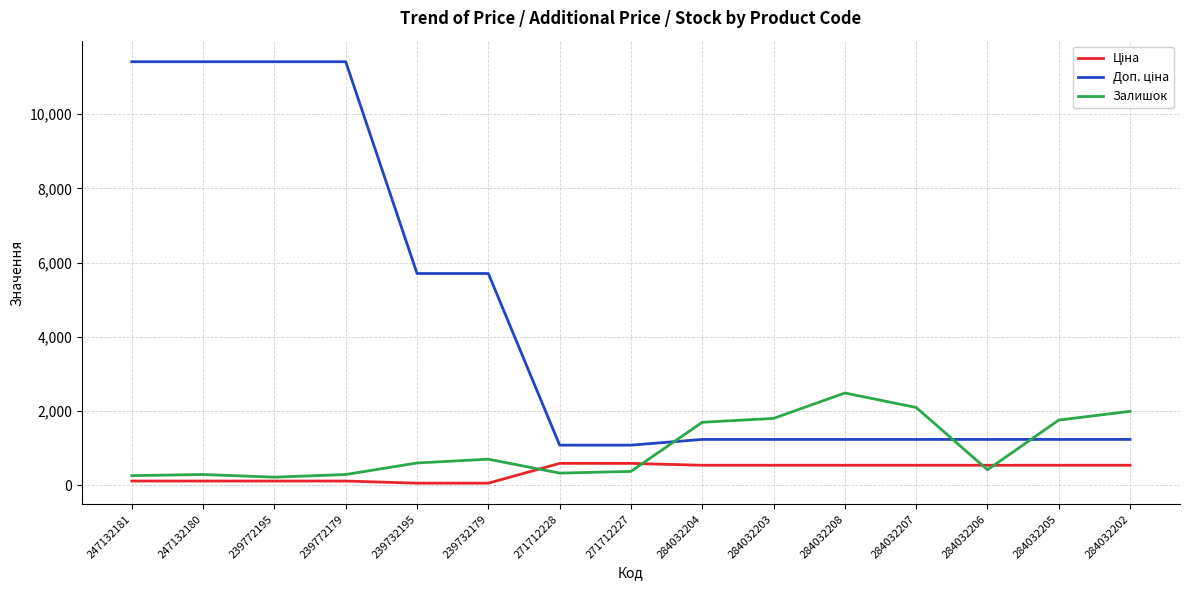

Between 284032203 and 284032206, which series saw the biggest shift?

Залишок